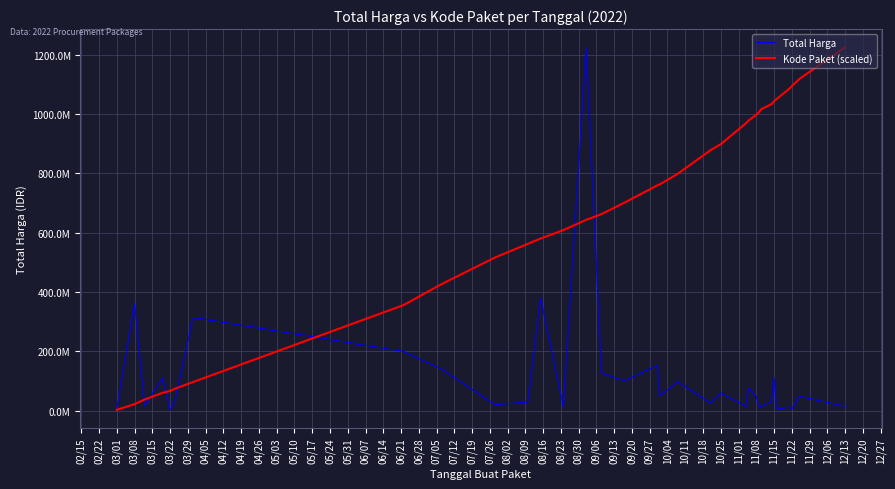

Does the chart display data point markers on the line(s)?

No